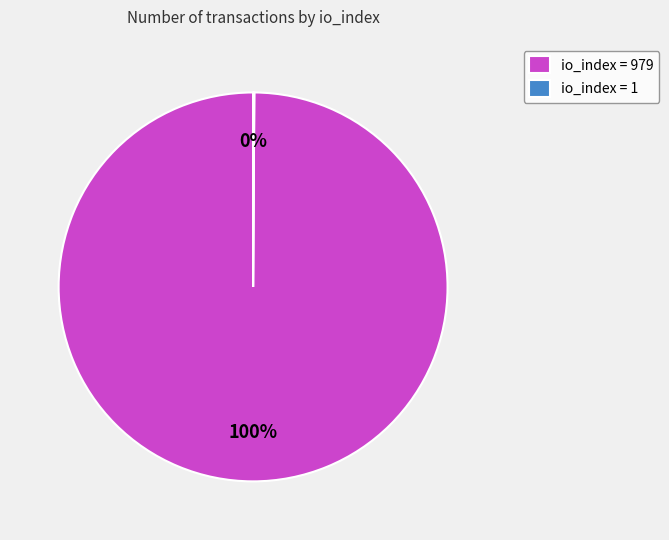

The io_index = 979 slice represents 100% of the pie. True or false?

True